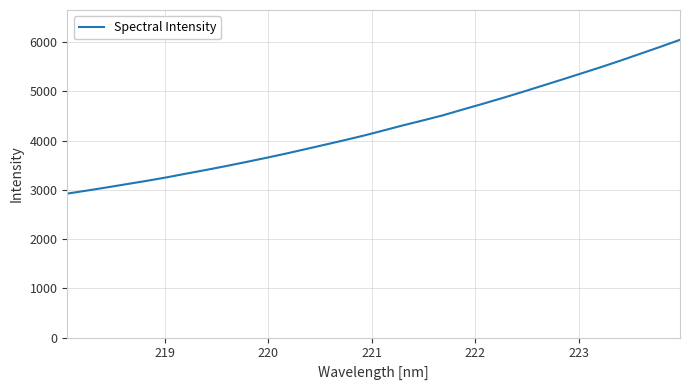

What is the maximum value shown in the chart?

6050.4